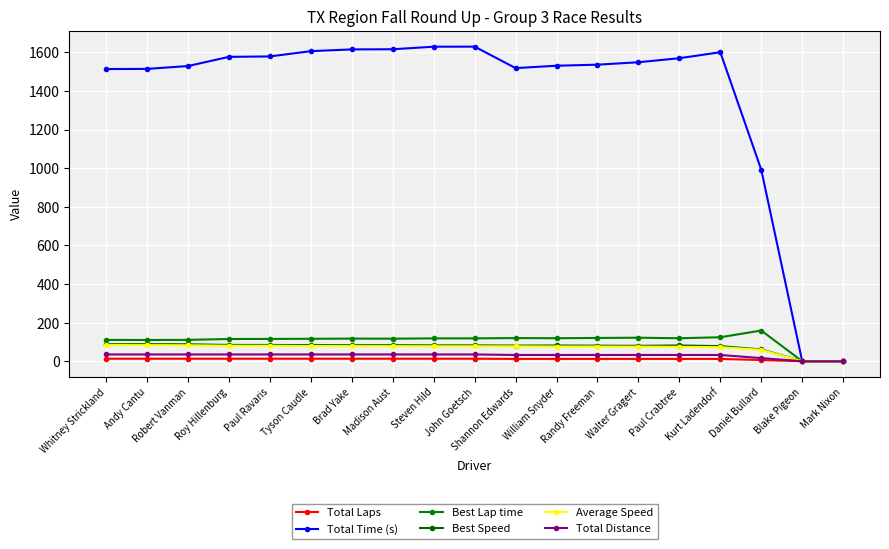

Reading left to right, what are all the values shown in this chart?

Total Laps: 13.0	13.0	13.0	13.0	13.0	13.0	13.0	13.0	13.0	13.0	12.0	12.0	12.0	12.0	12.0	12.0	6.0	0.0	0.0
Total Time (s): 1513.1	1513.8	1528.7	1576.2	1578.4	1605.8	1614.7	1615.6	1628.8	1629.1	1517.9	1530.3	1535.7	1548.3	1569.2	1600.2	991.7	0.0	0.0
Best Lap time: 110.3	110.0	110.6	115.1	115.5	116.2	117.2	116.8	118.4	118.4	120.0	119.2	120.5	121.8	119.1	124.2	159.0	0.0	0.0
Best Speed: 88.1	88.4	87.9	84.4	84.1	83.6	82.9	83.2	82.1	82.1	81.0	81.6	80.7	79.8	81.6	78.3	61.1	0.0	0.0
Average Speed: 83.5	83.5	82.7	80.2	80.1	78.7	78.3	78.2	77.6	77.6	76.8	76.2	76.0	75.3	74.3	72.9	58.8	0.0	0.0
Total Distance: 35.1	35.1	35.1	35.1	35.1	35.1	35.1	35.1	35.1	35.1	32.4	32.4	32.4	32.4	32.4	32.4	16.2	0.0	0.0